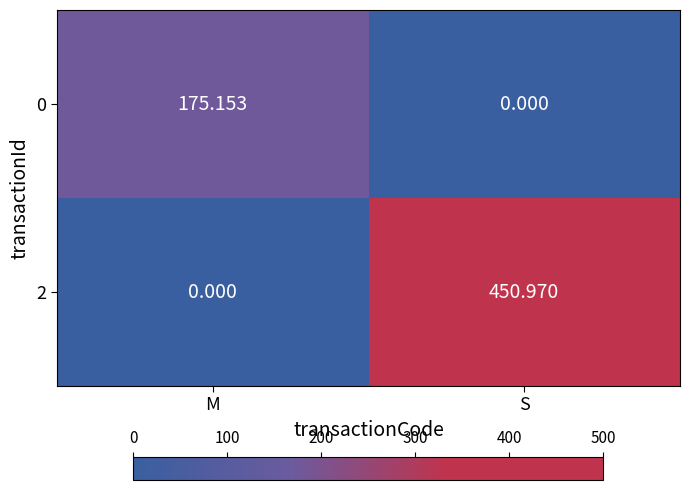

At which category is the sum across all series the highest?

S